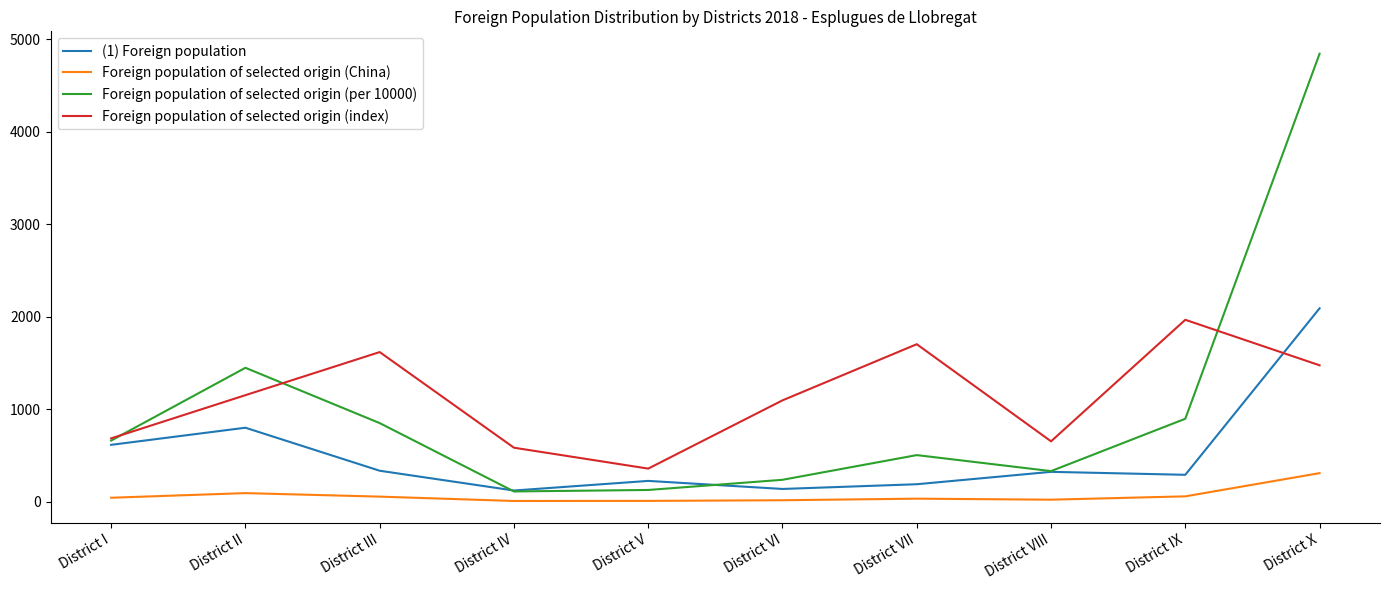

What is the difference between the (1) Foreign population values at District VIII and District X?

1768